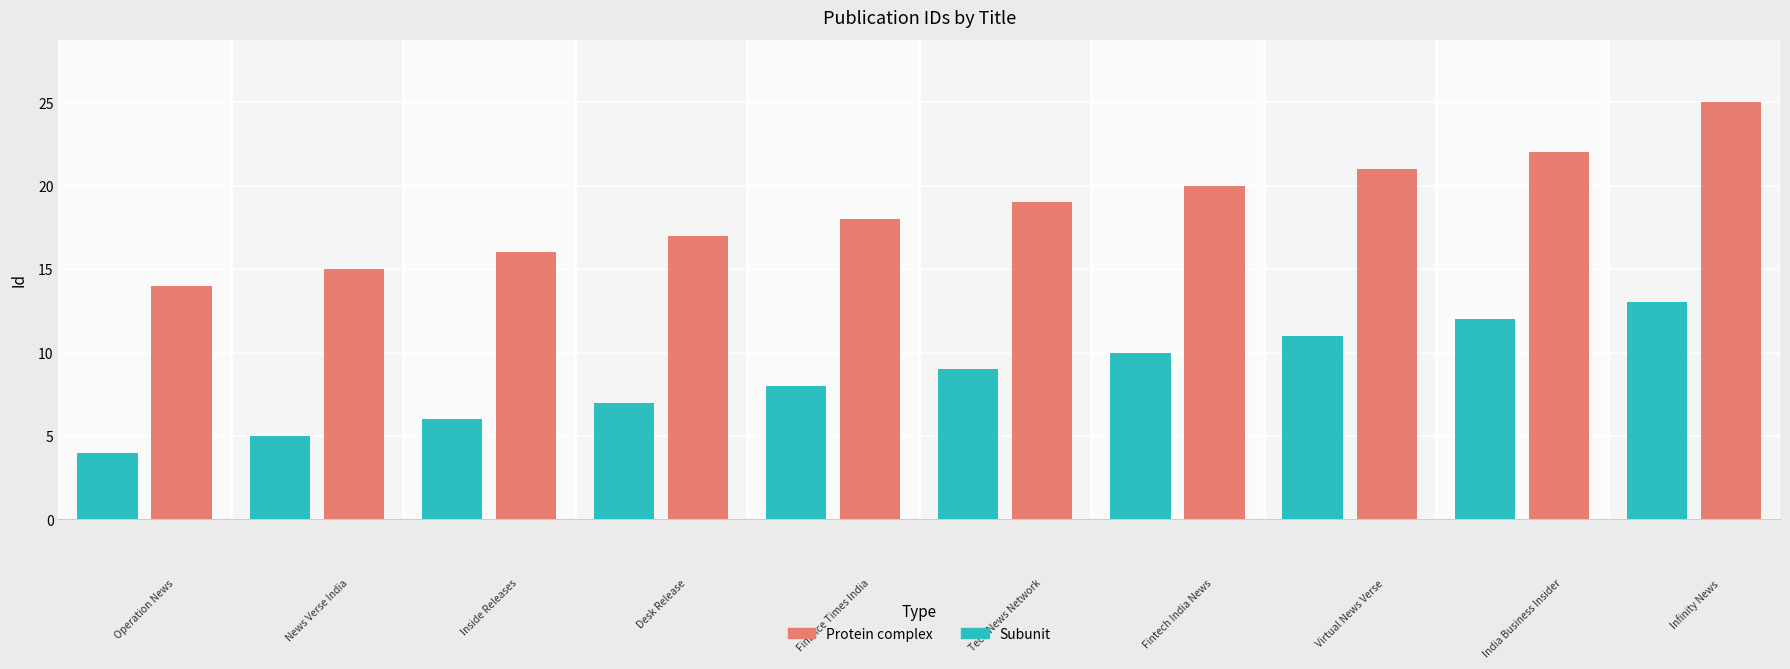

Which series has the largest total across all categories?

Protein complex